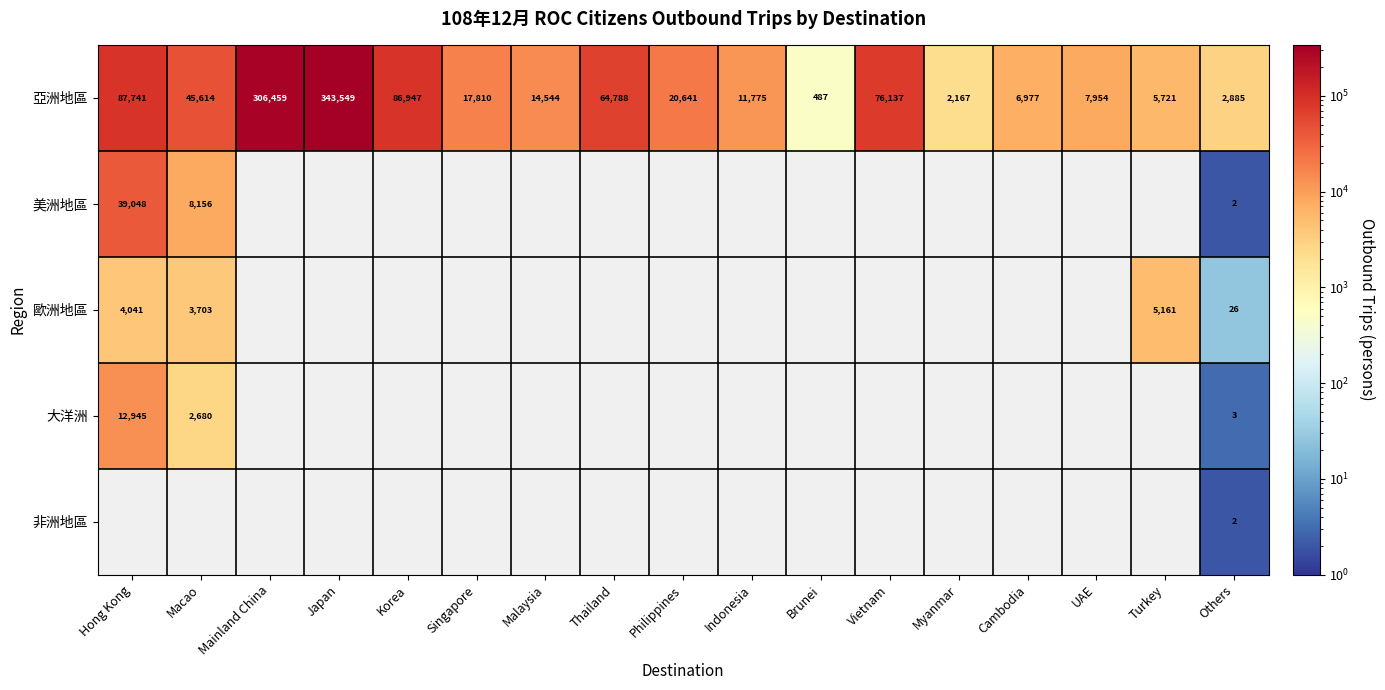

What is the difference between the second highest and second lowest values in the 亞洲地區 series?

304292